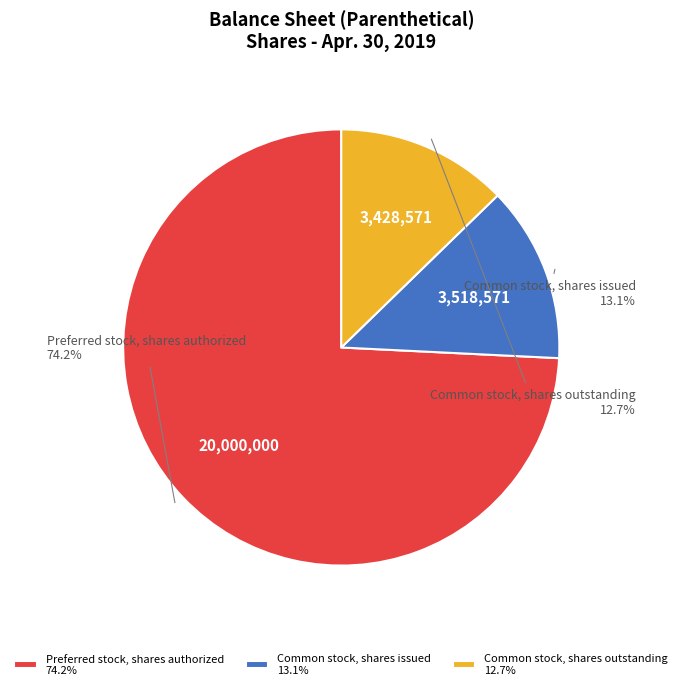

What is the total percentage of Preferred stock, shares authorized and Common stock, shares outstanding?

86.9%